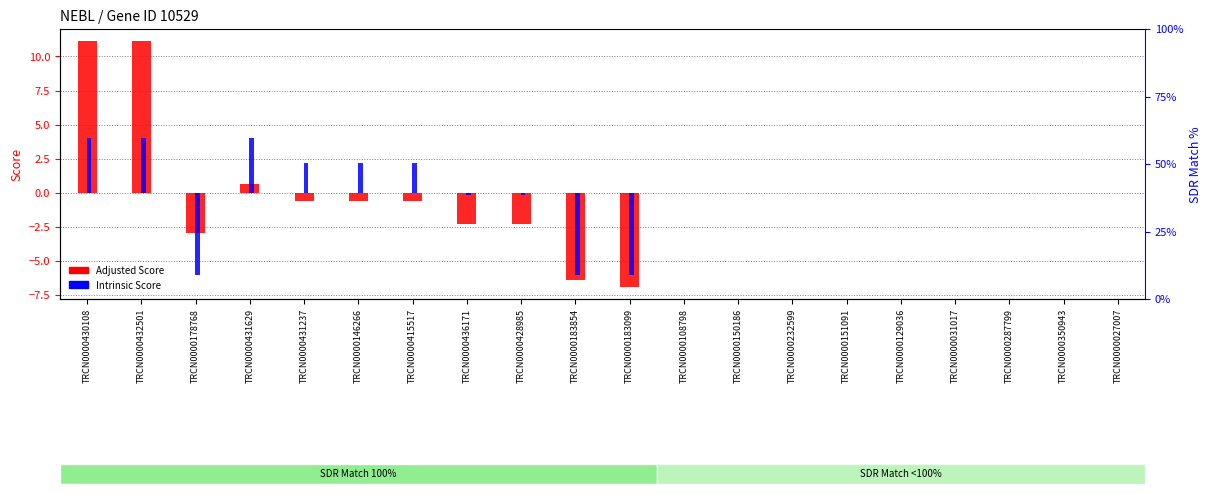

List the series in order of their overall mean, lowest first.

Adjusted Score, Intrinsic Score